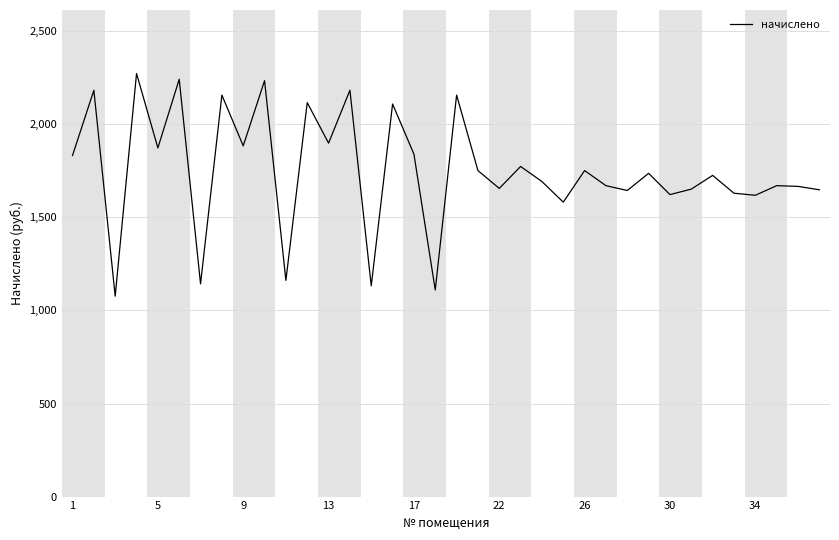

What is the greatest value displayed?

2273.0